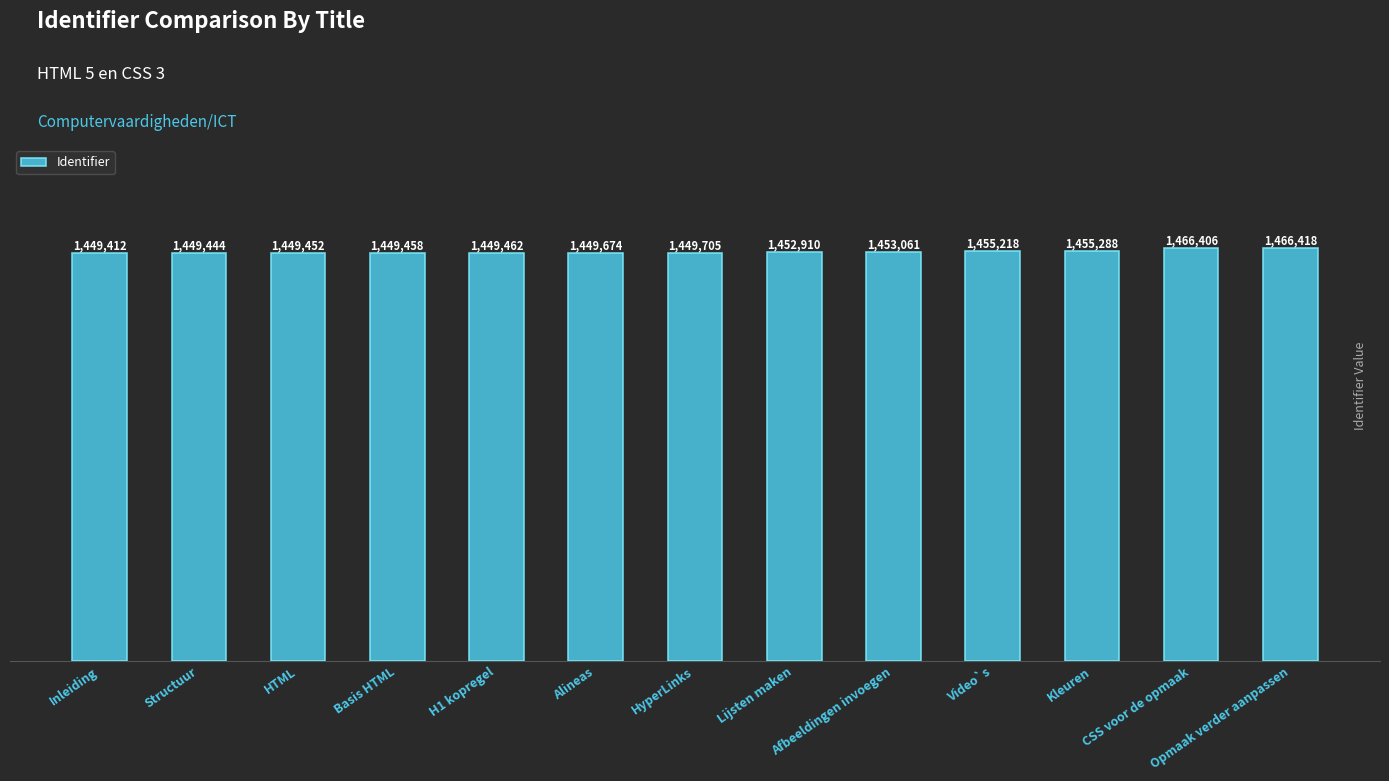

Are the bars grouped side by side (vs. stacked)?

No